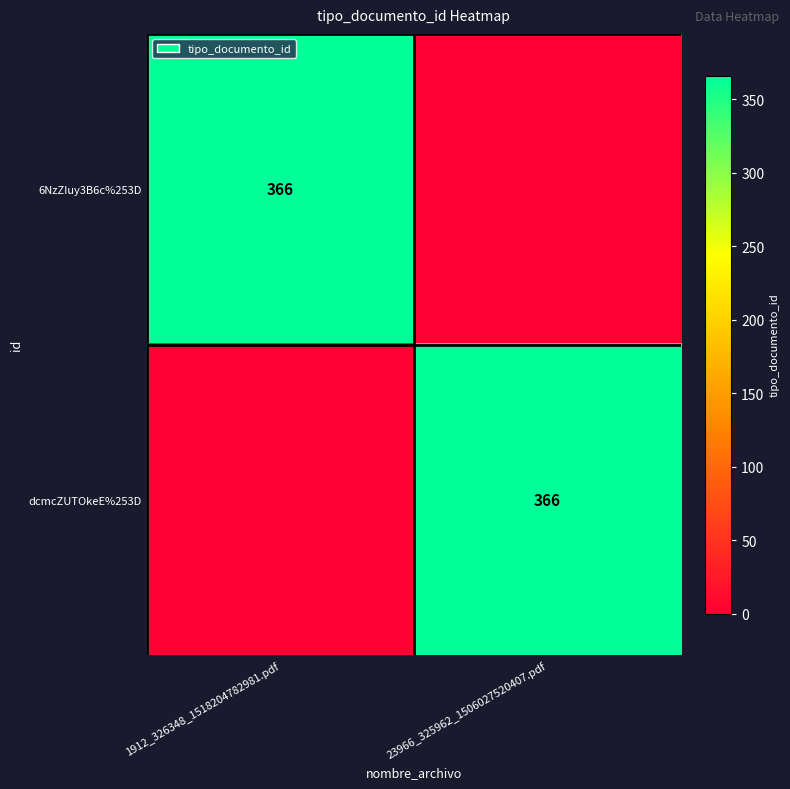

What is the total value across all series at 23966_325962_1506027520407.pdf?

366